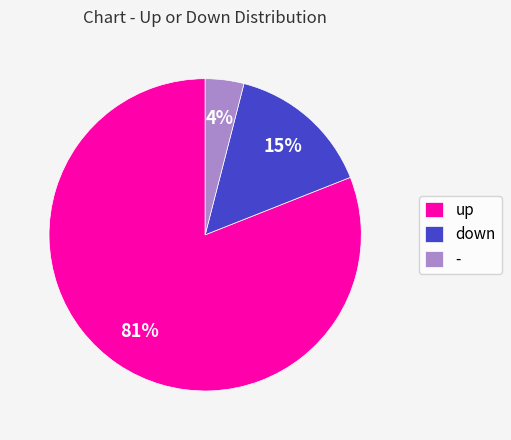

True or false: - accounts for 4% of the total.

True